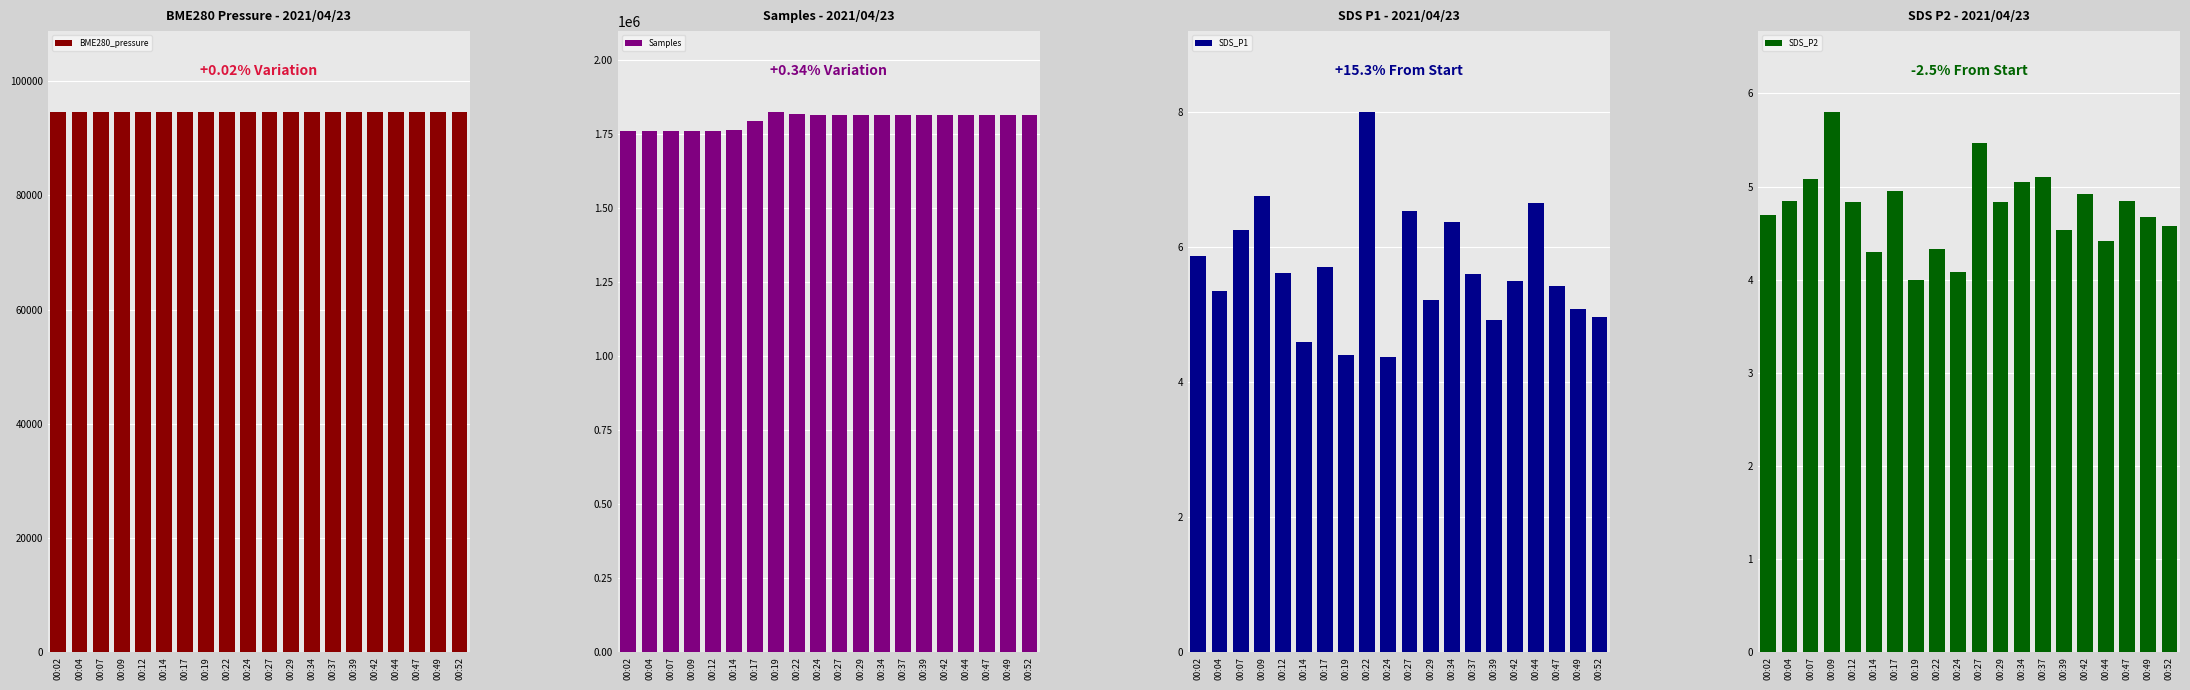

Which series changed the most between 00:14 and 00:29?

Samples